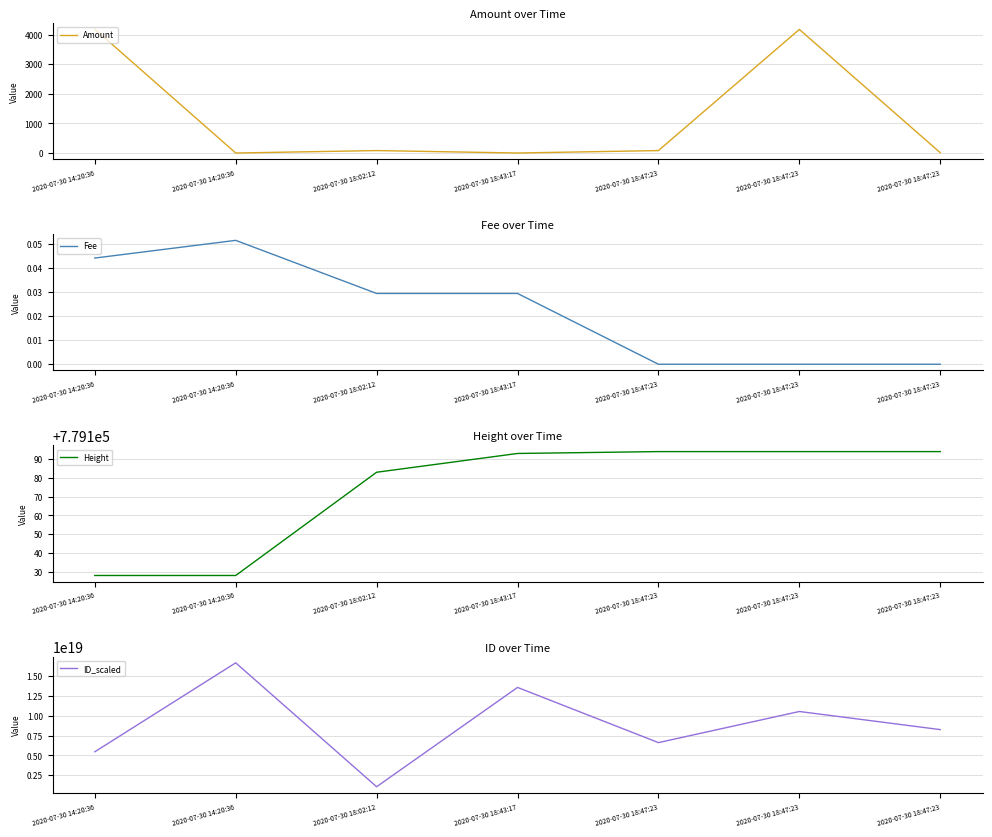

What is the greatest value displayed?

16645170123249278976.0